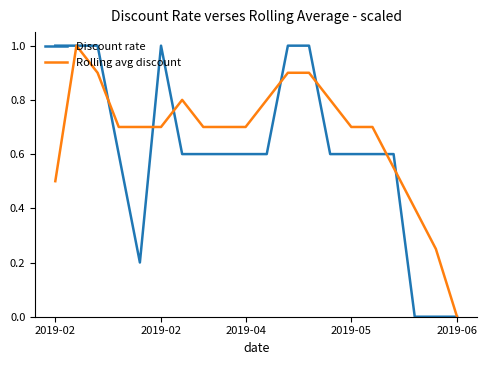

Which series has the largest total across all categories?

Rolling avg discount